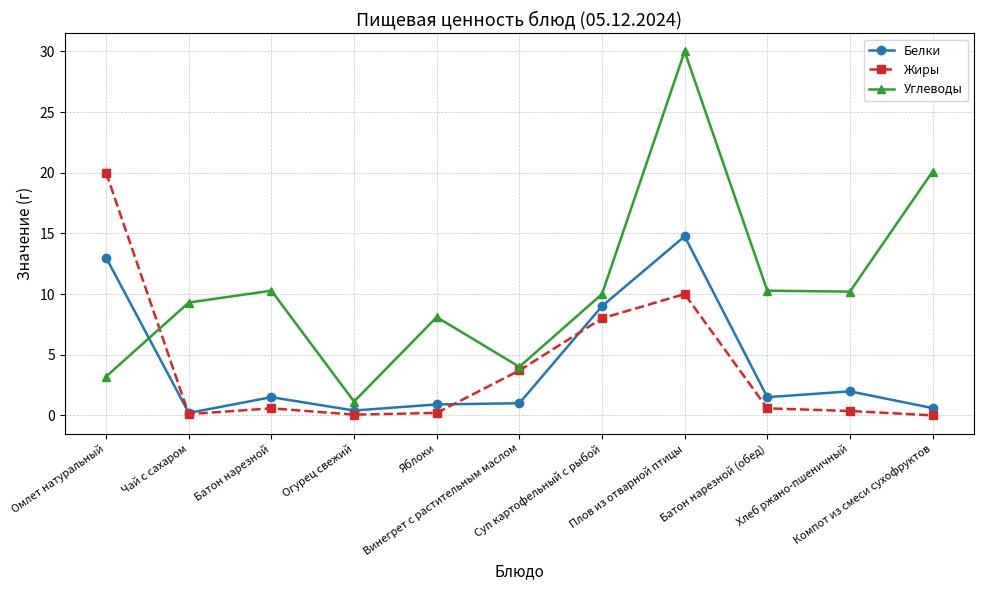

True or false: Белки has more than 0 points higher than both neighbors.

True